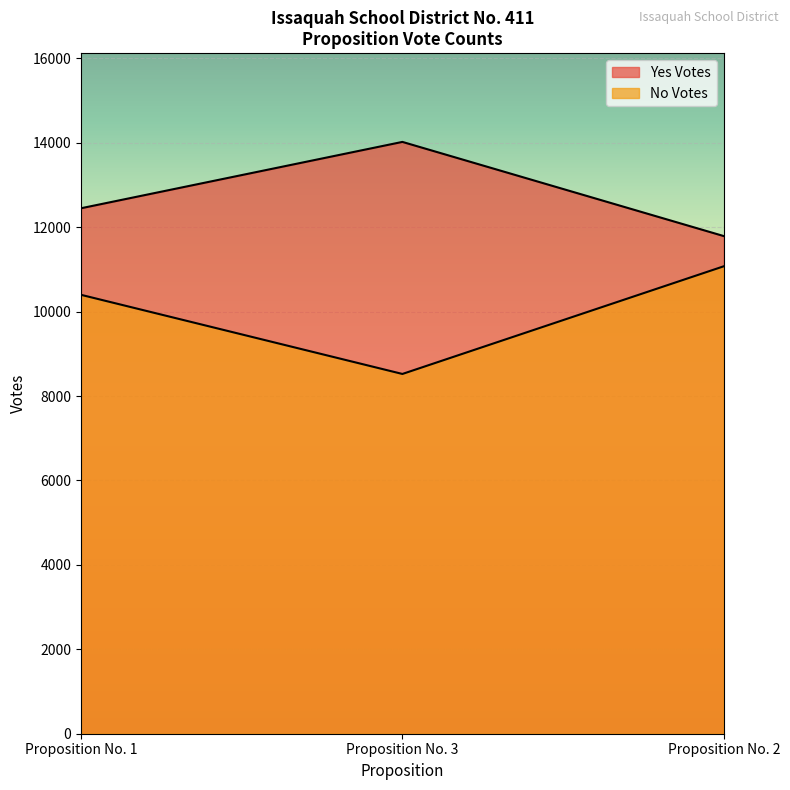

Count the number of data series in this chart.

2